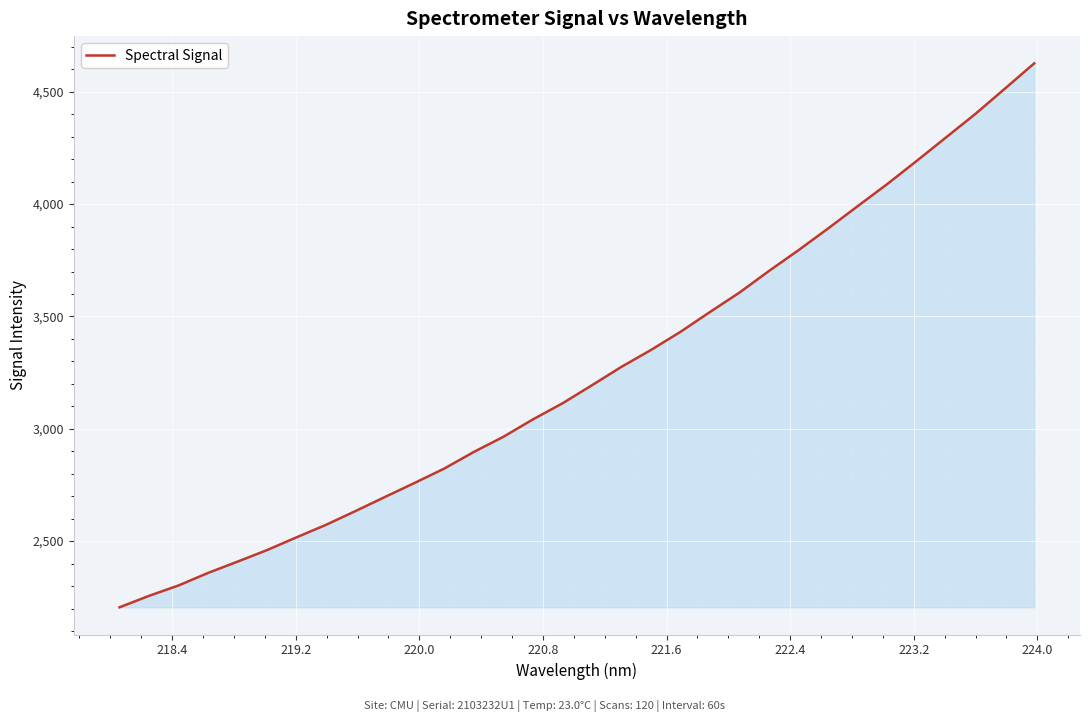

What is the minimum value shown in the chart?

2205.5